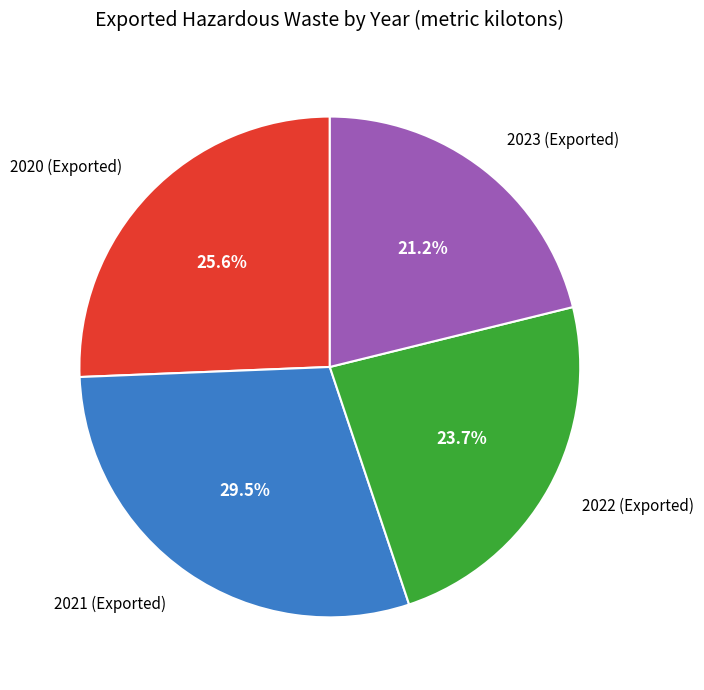

Is there a majority slice in this chart?

No